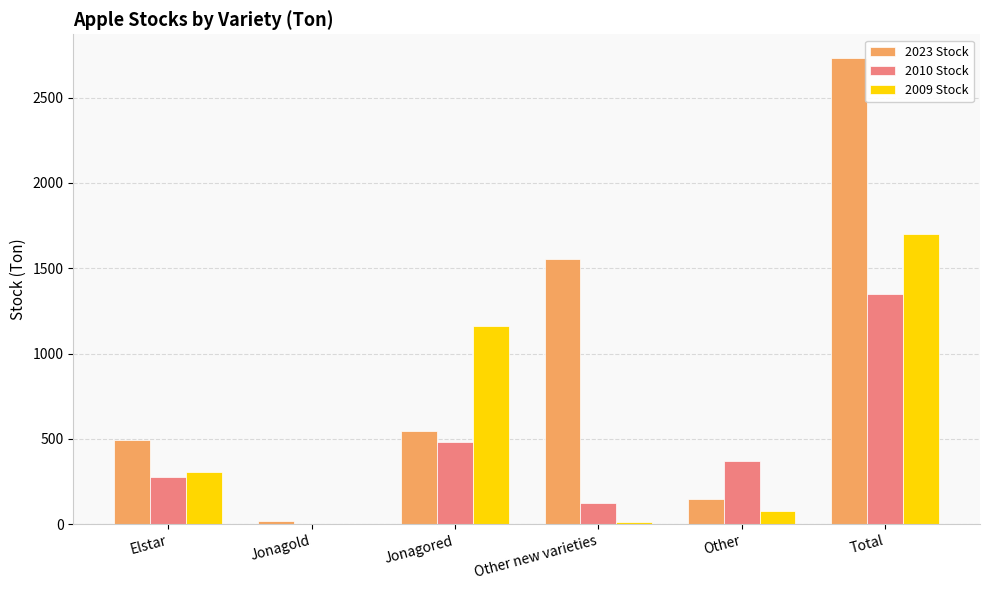

Does the chart contain stacked bars?

No